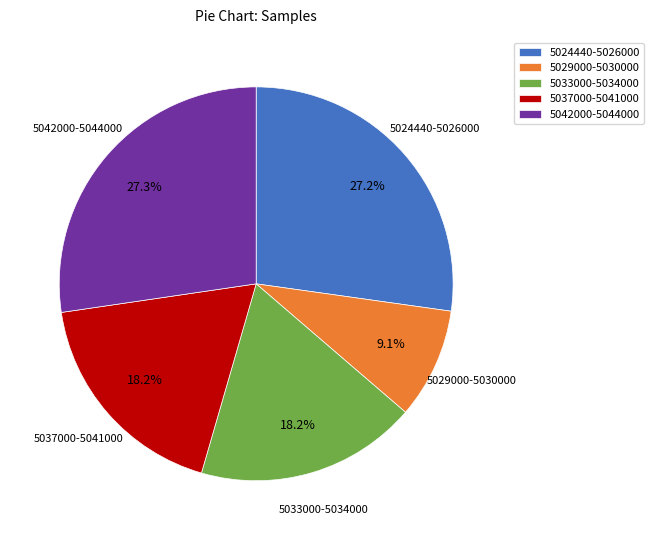

Which has a higher value, 5029000-5030000 or 5024440-5026000?

5024440-5026000